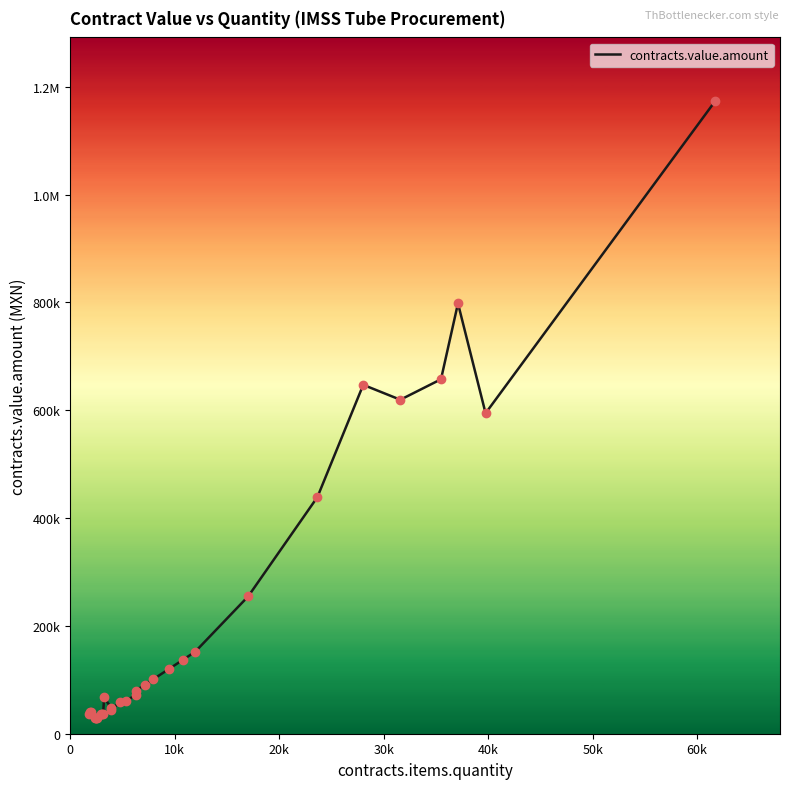

Does the chart have visible grid lines?

No